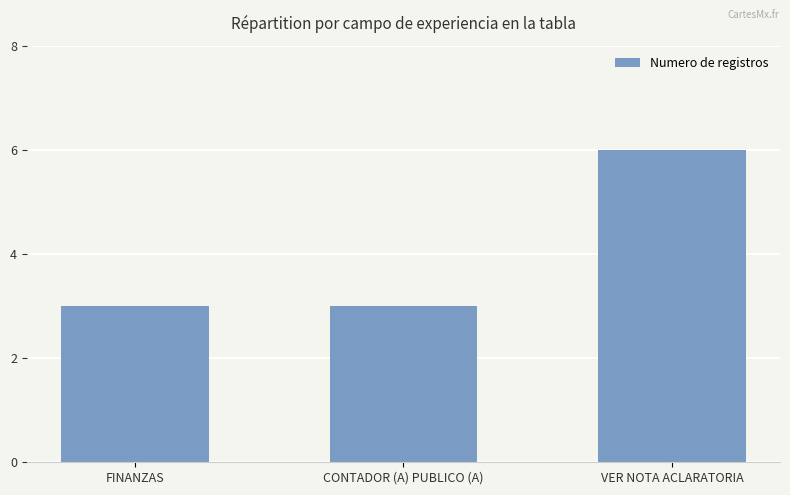

What is the greatest value displayed?

6